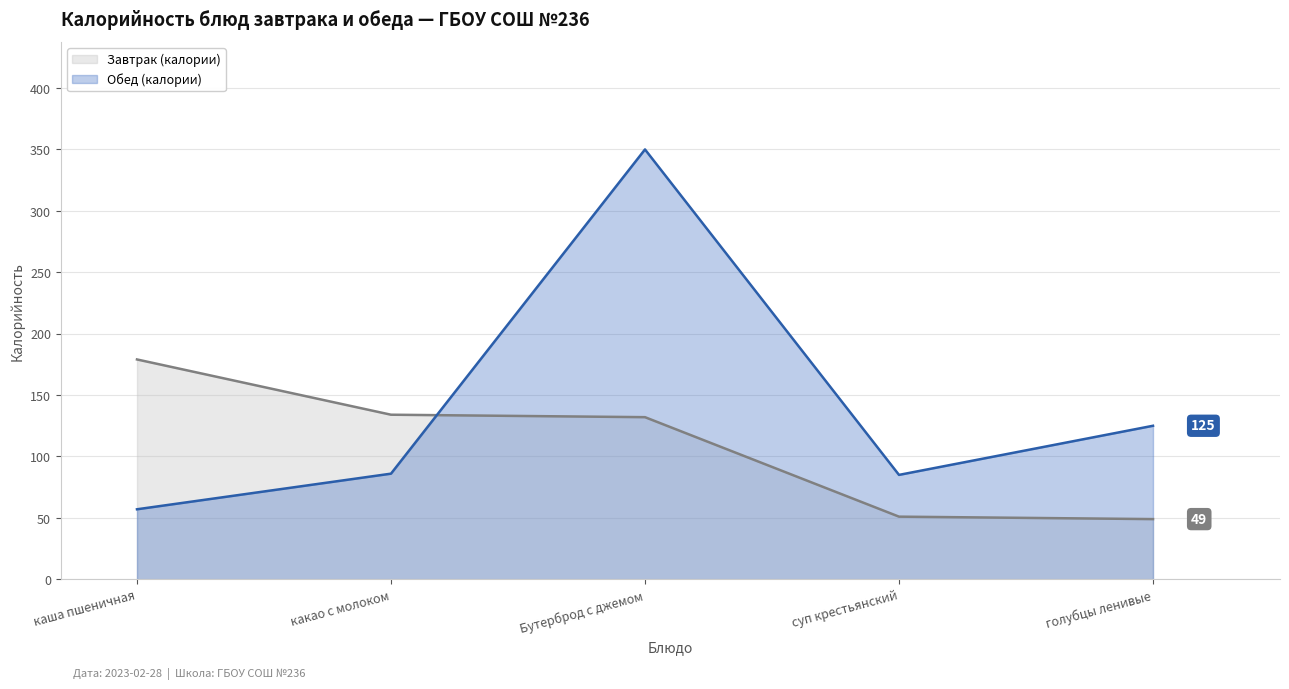

What is the greatest value displayed?

350